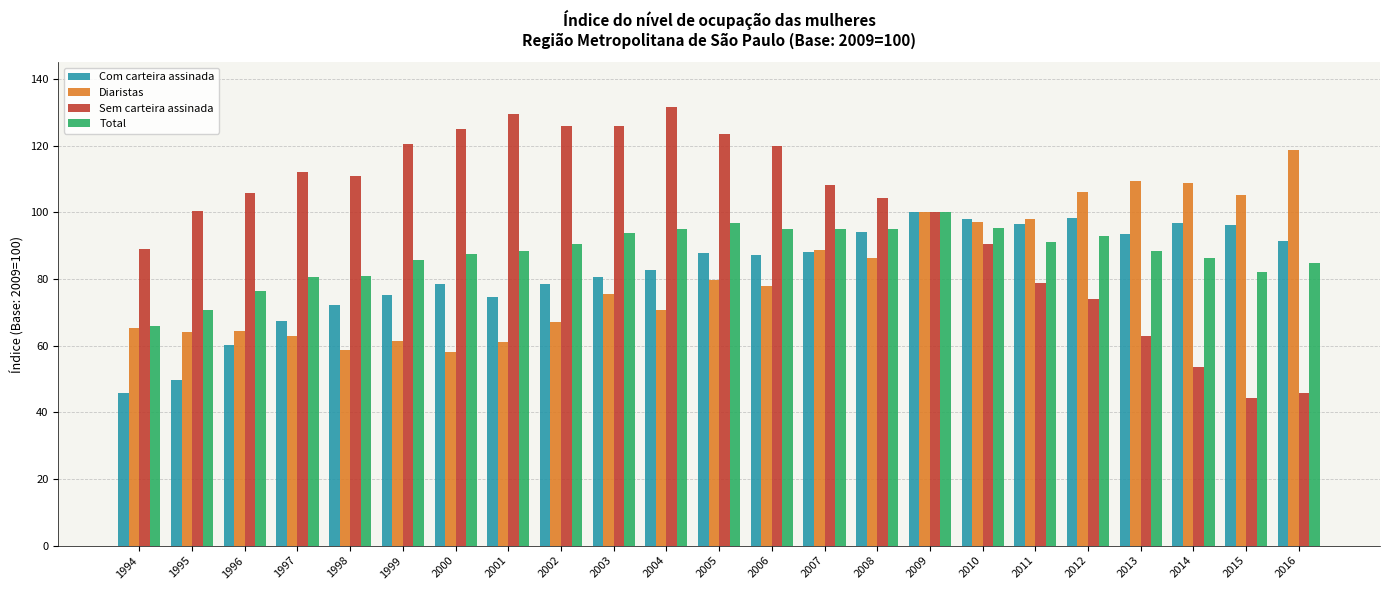

At how many categories does at least one series exceed 46?

23